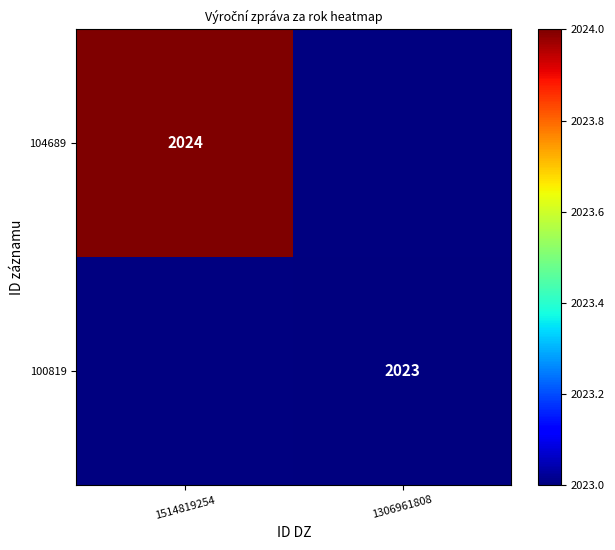

The 104689 series shows 2024 at 1514819254. True or false?

True